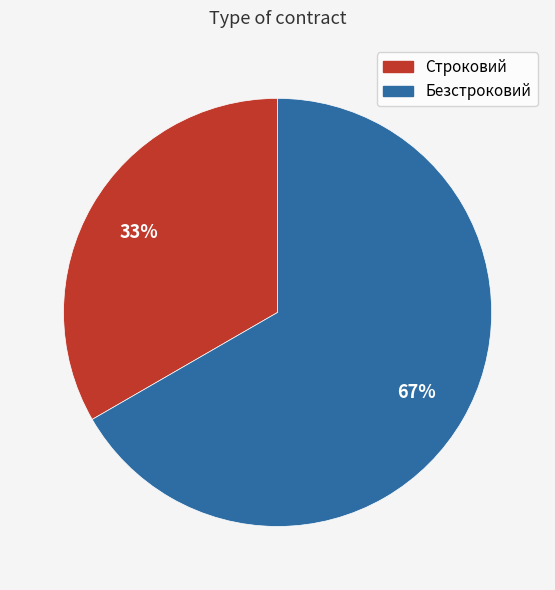

Do Безстроковий and Строковий together represent more than half of the pie?

Yes